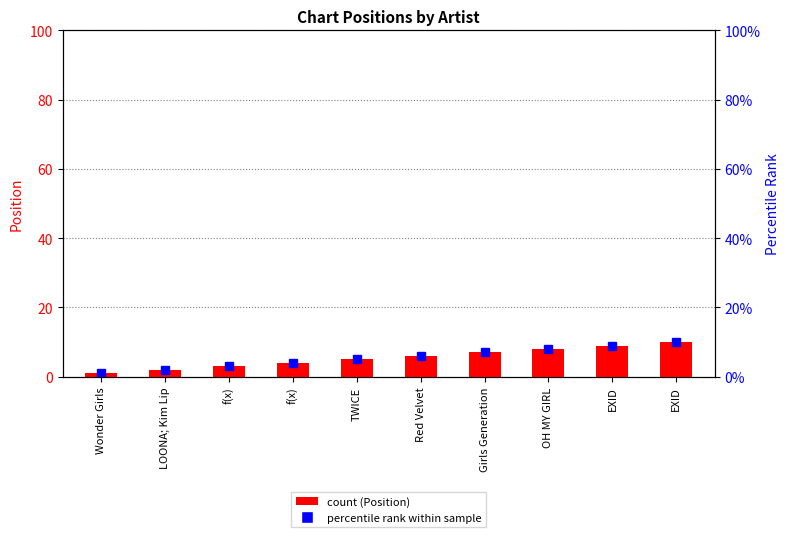

Between EXID and Wonder Girls, which is larger?

EXID